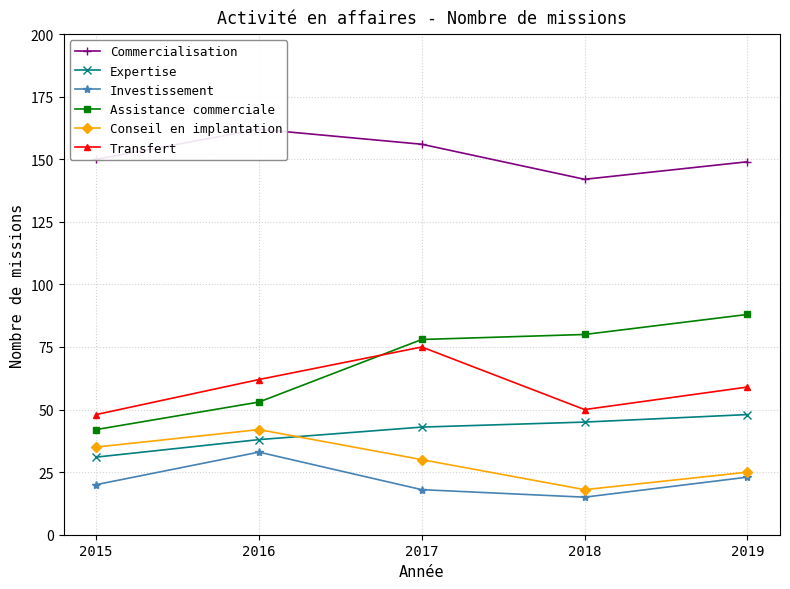

How many Investissement values are between 18 and 23?

3